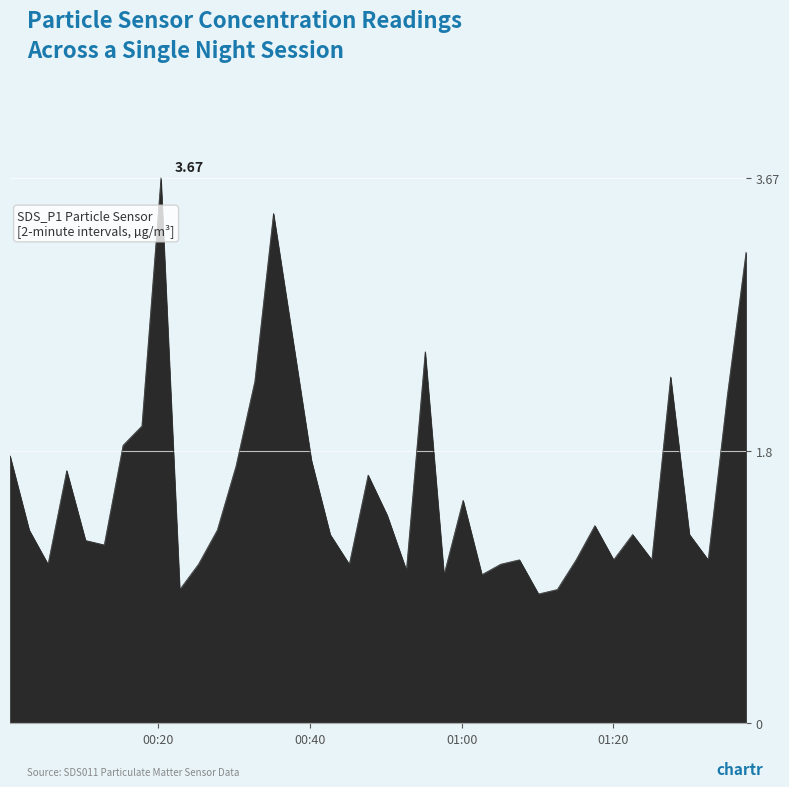

What is the difference between the maximum and minimum values?

2.8